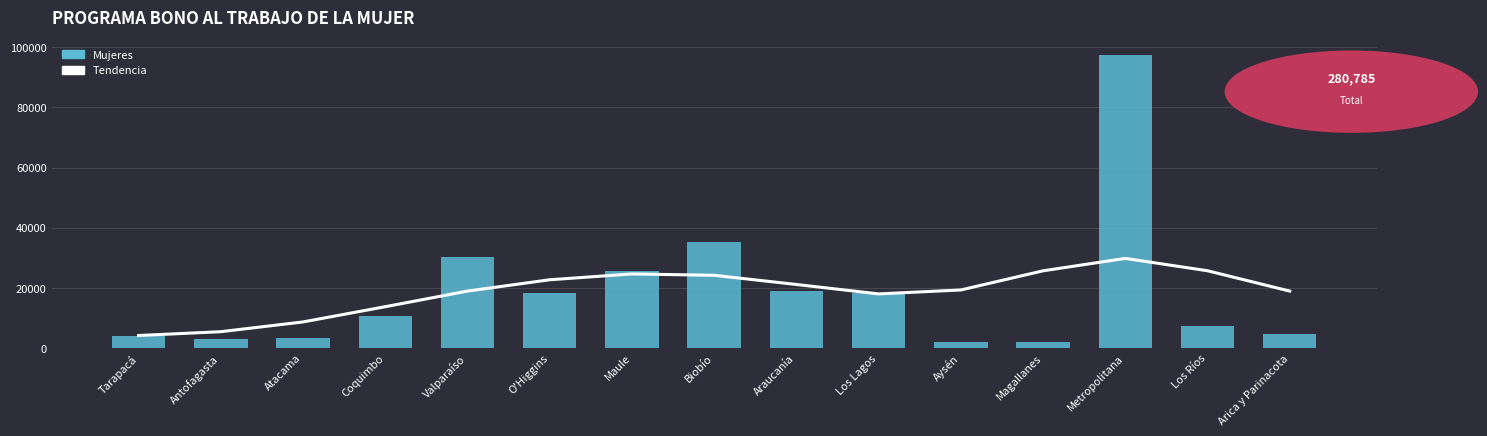

At which category does the chart reach its peak across all series?

Metropolitana